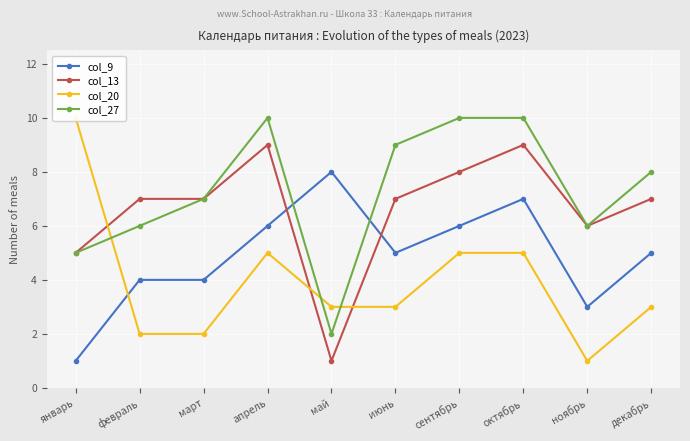

At which category does col_27 reach its first local valley?

май